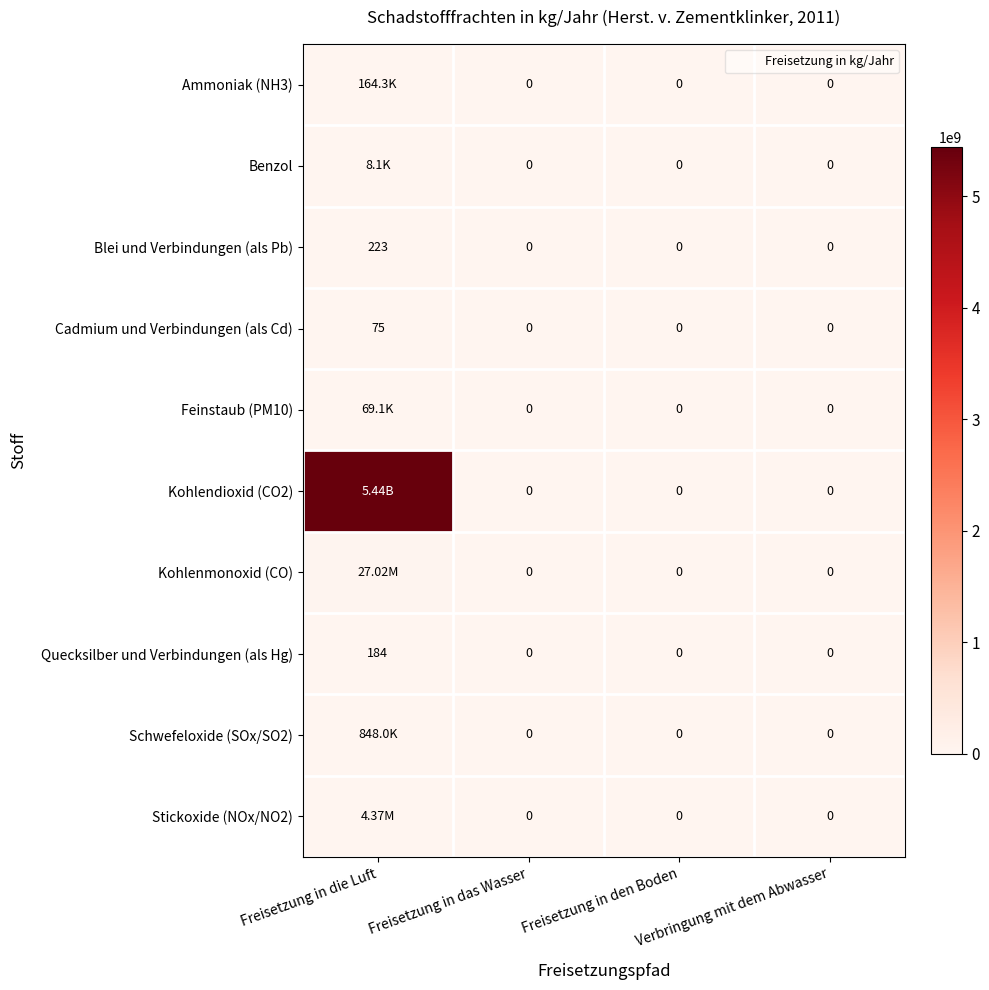

What is the highest value of the Kohlenmonoxid (CO) series?

27016000